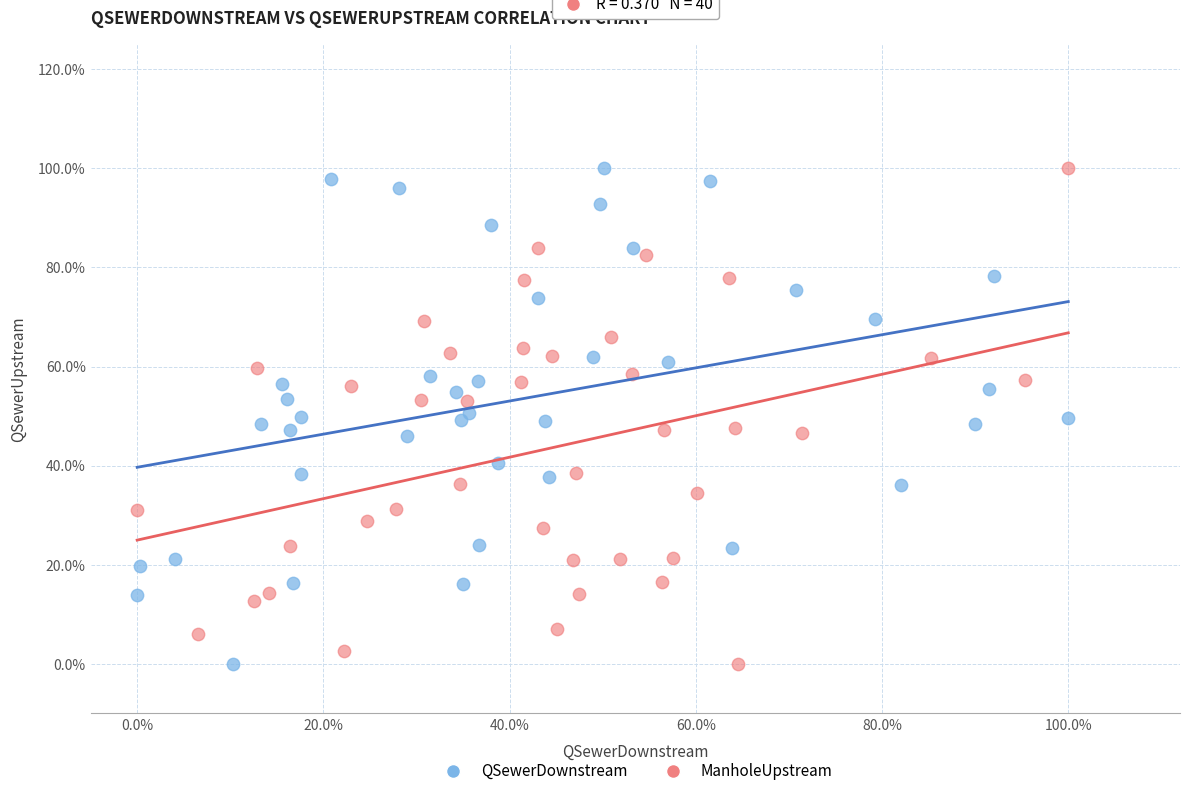

What are all the series names shown in the legend?

QSewerDownstream, ManholeUpstream